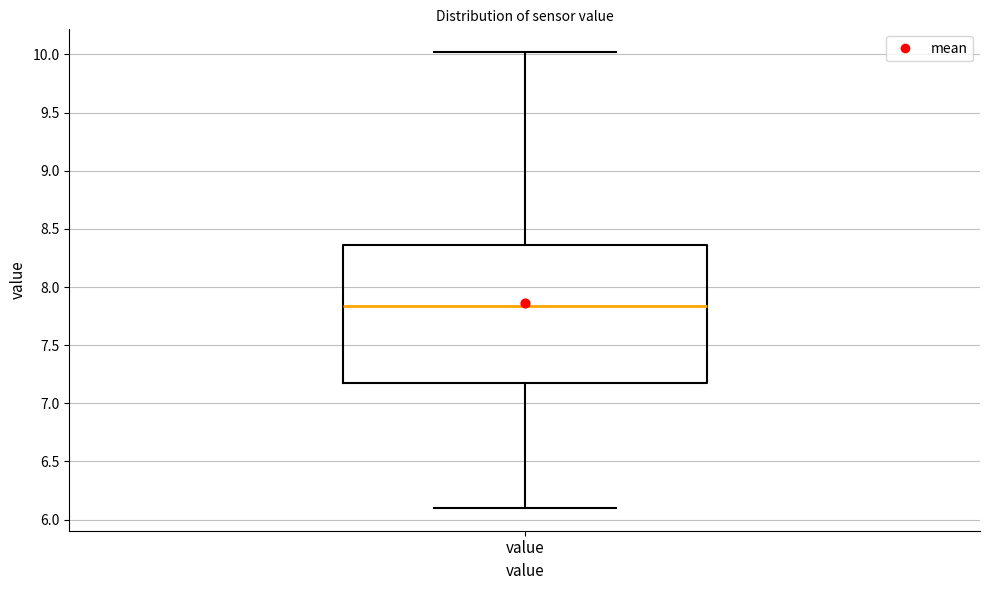

Transcribe this box plot: give where the median line is, the range the box spans, and where the two whiskers end, as read against the y-axis. The values are not printed on the chart, so give them approximately, as read against the axis.

median 7.85, box 7.15 to 8.35, whiskers 6.10 to 10.00